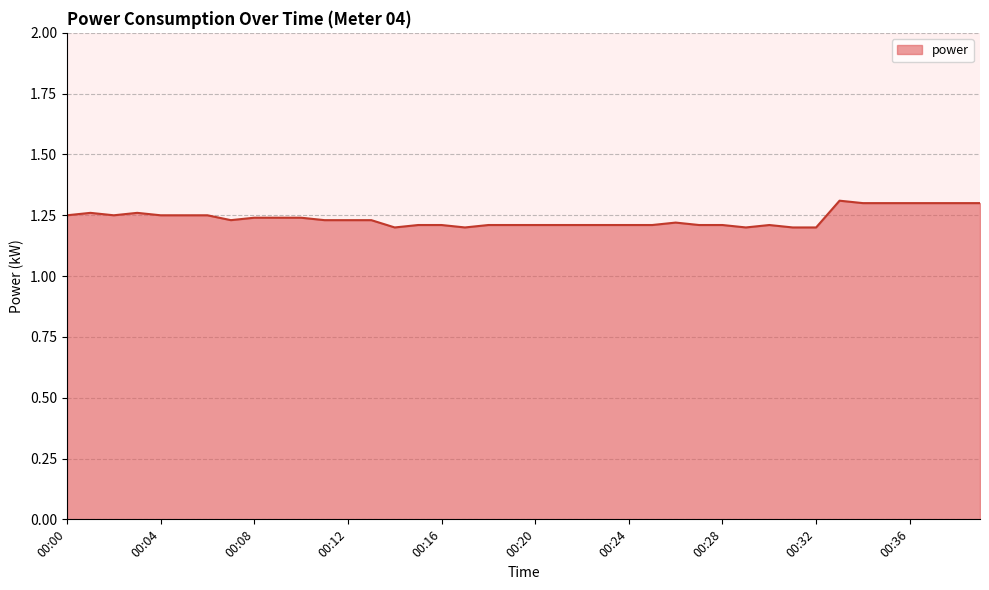

How many lines are shown in the chart?

1